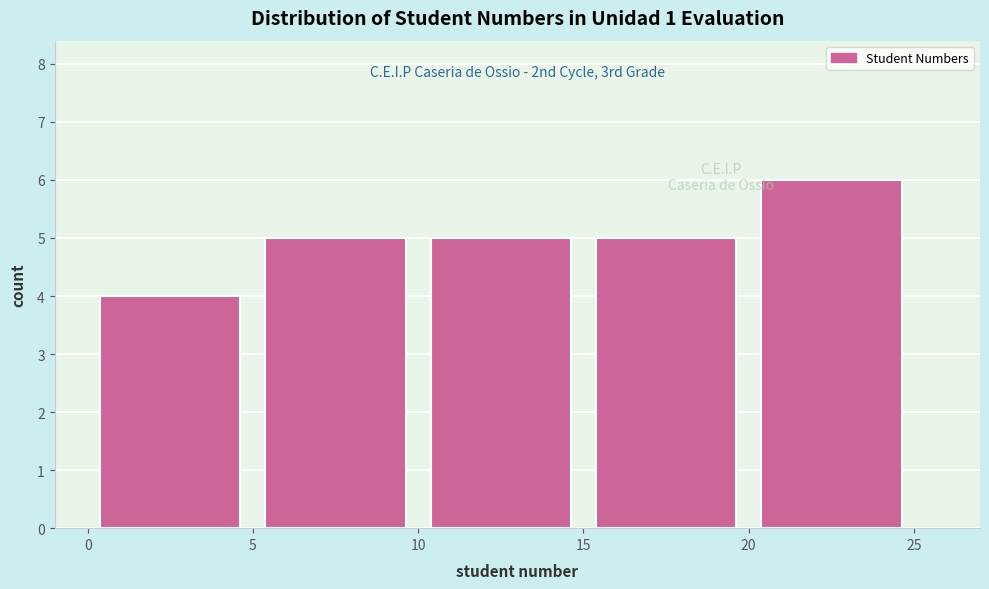

Which range on the x-axis has the tallest bar?

20 to 25